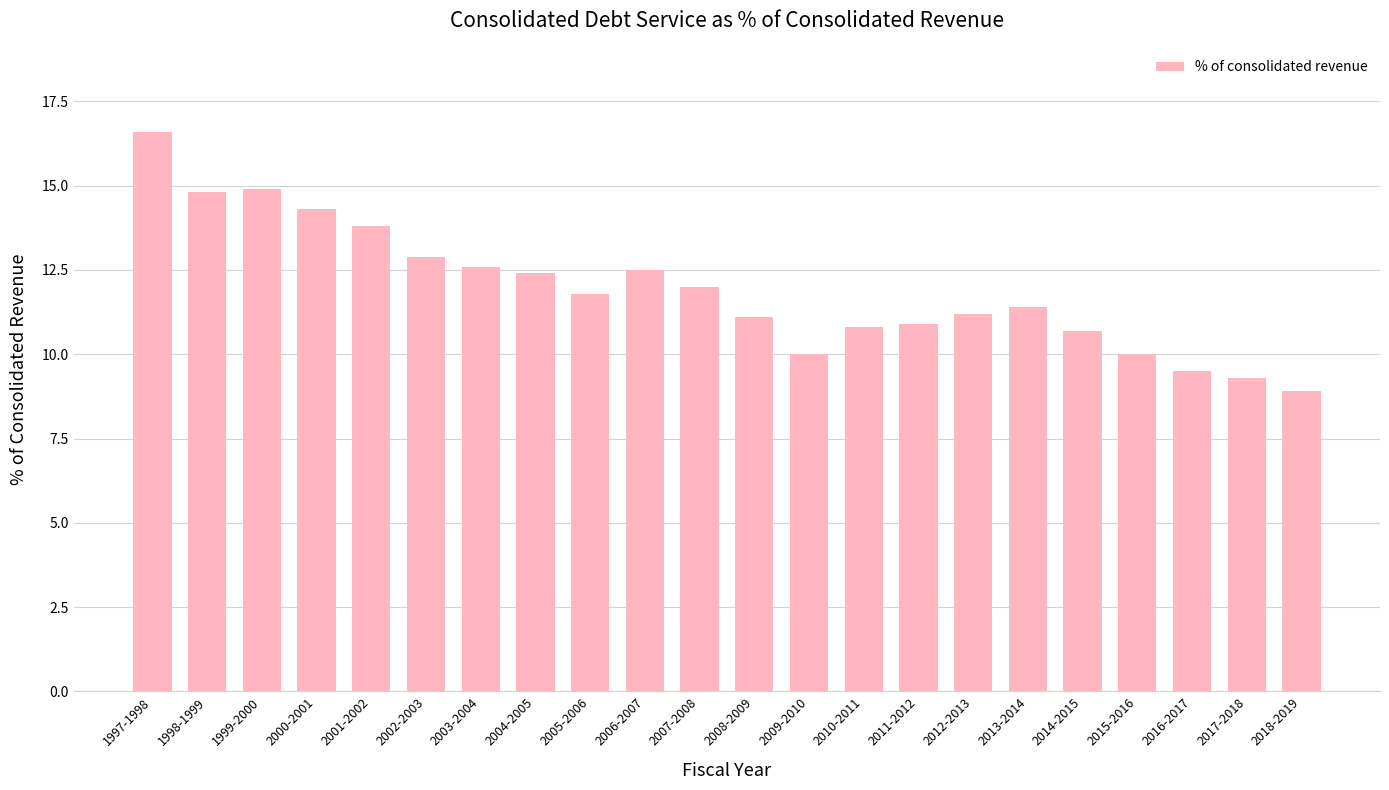

What is the change in value from 2001-2002 to 2003-2004?

-1.2